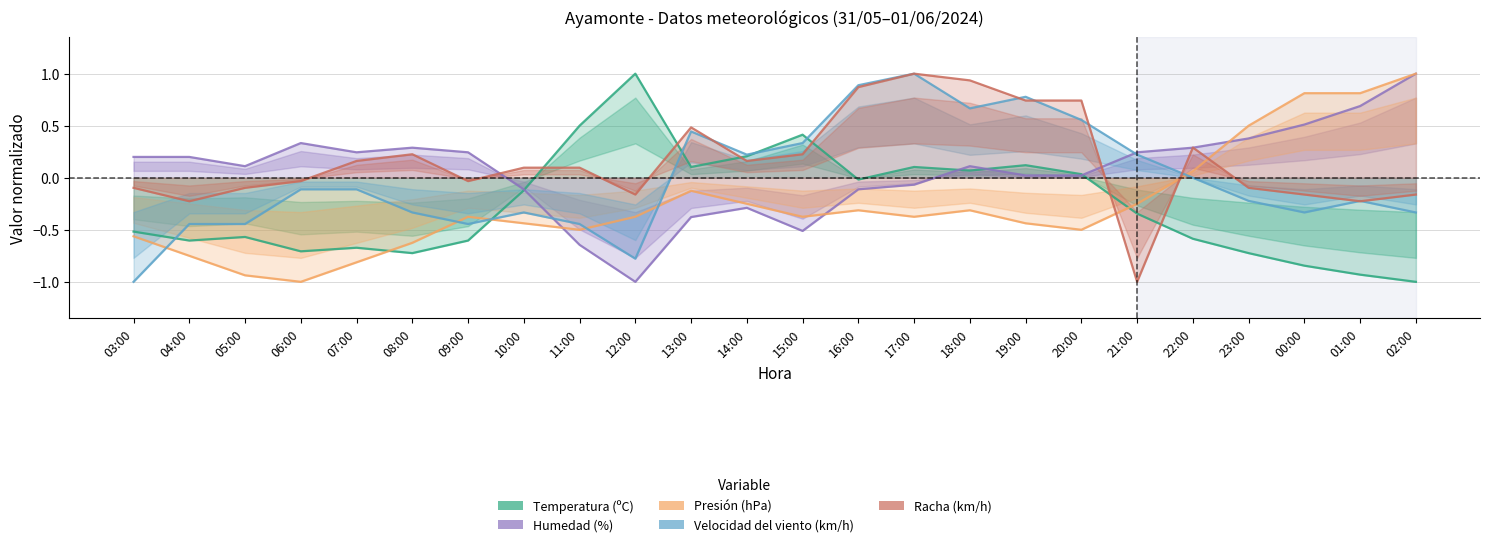

What are all the series names shown in the legend?

Temperatura (ºC), Humedad (%), Presión (hPa), Velocidad del viento (km/h), Racha (km/h)